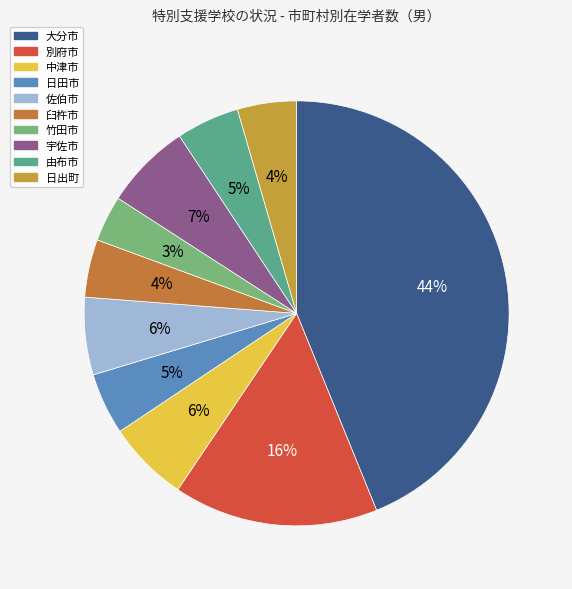

What percentage is the 佐伯市 slice, to the nearest percent?

6%